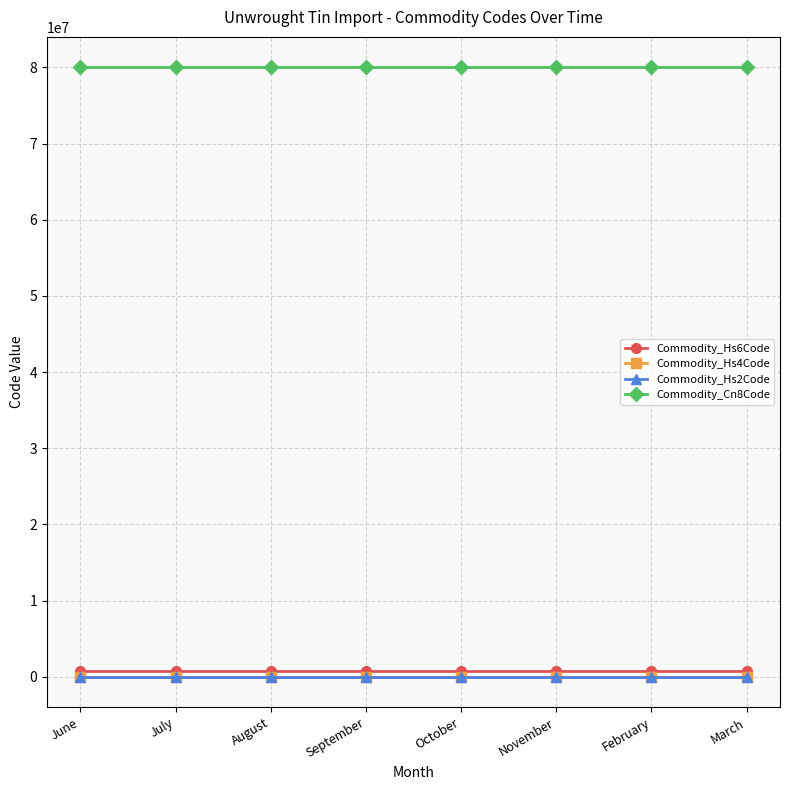

Count the number of data series in this chart.

4